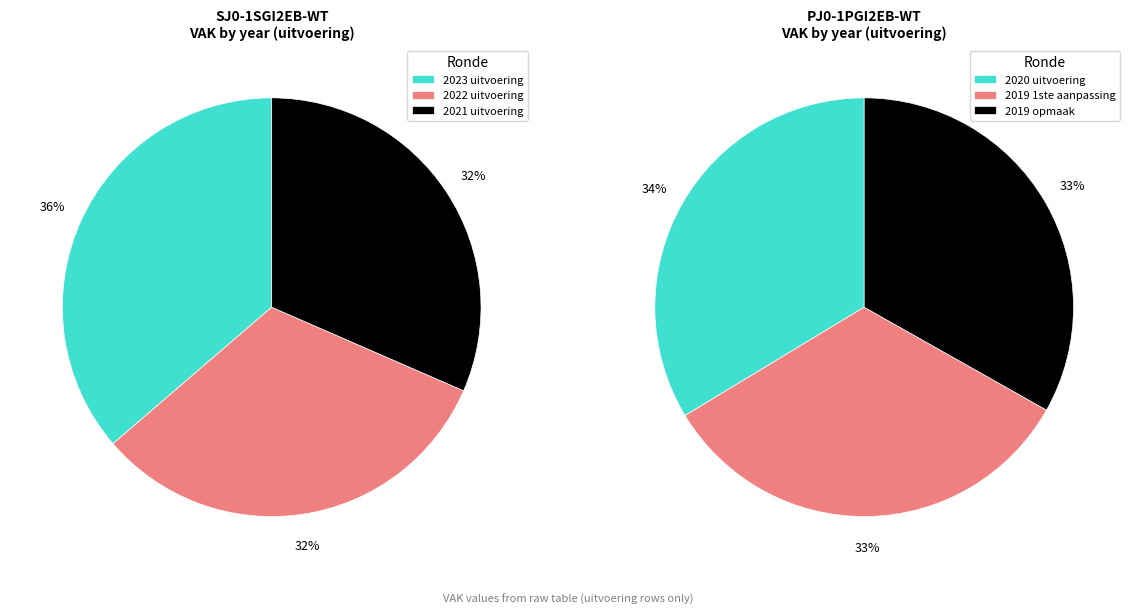

The 2022 uitvoering slice represents 23% of the pie. True or false?

False